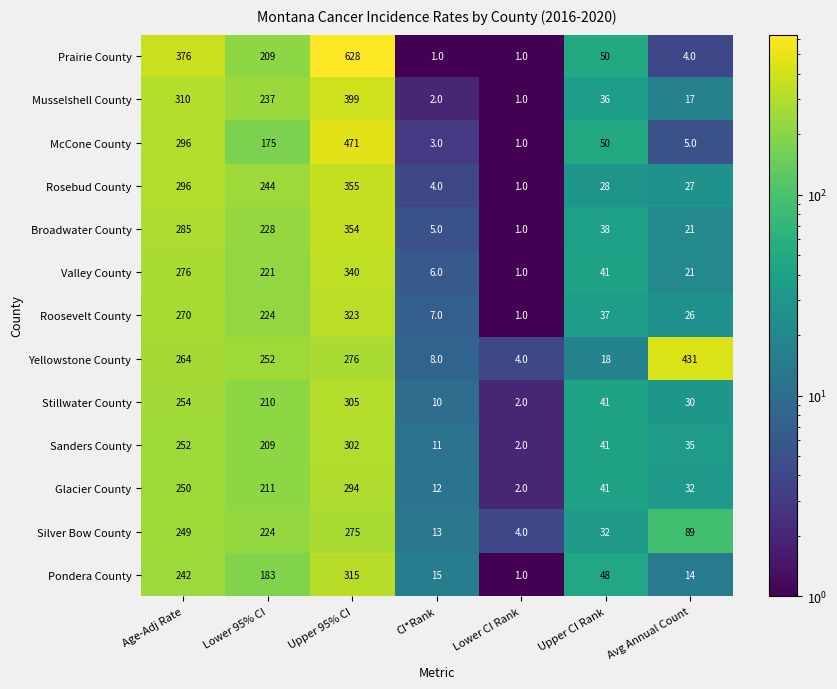

At how many categories does at least one series exceed 207?

4